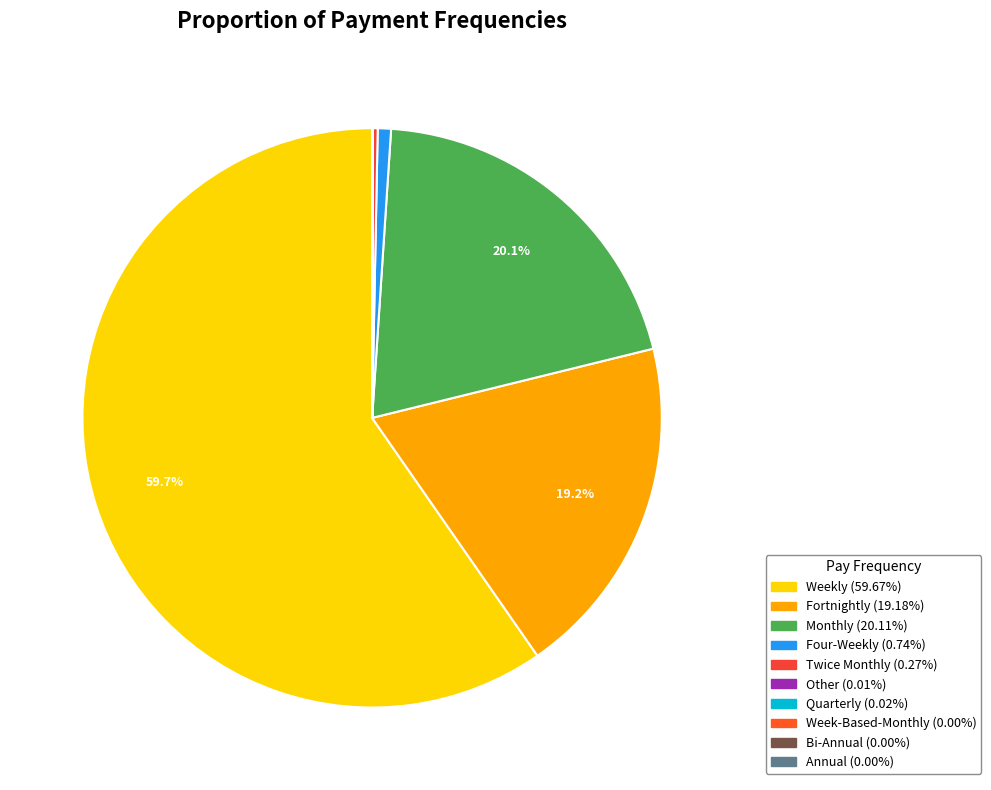

Combined, what portion of the pie is Weekly and Quarterly?

59.7%